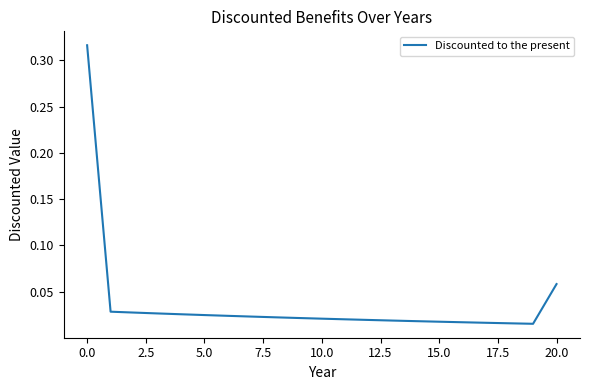

Reading left to right, transcribe all the data shown in this chart.

0.3	0.0	0.0	0.0	0.0	0.0	0.0	0.0	0.0	0.0	0.0	0.0	0.0	0.0	0.0	0.0	0.0	0.0	0.0	0.0	0.1